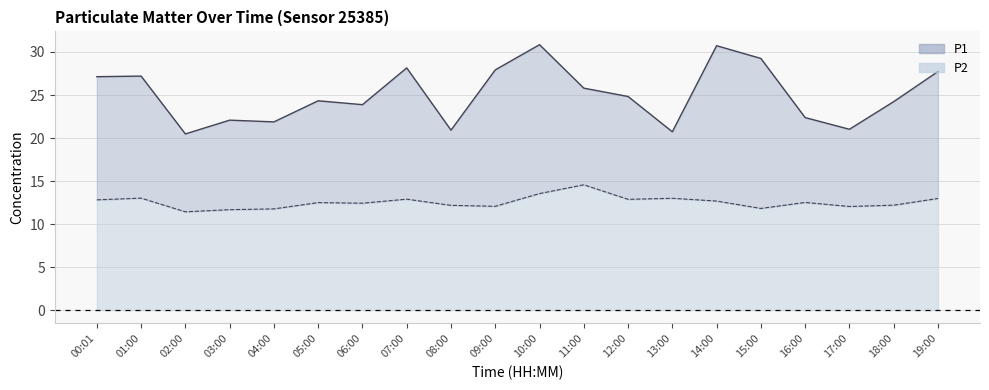

What are all the series names shown in the legend?

P1, P2